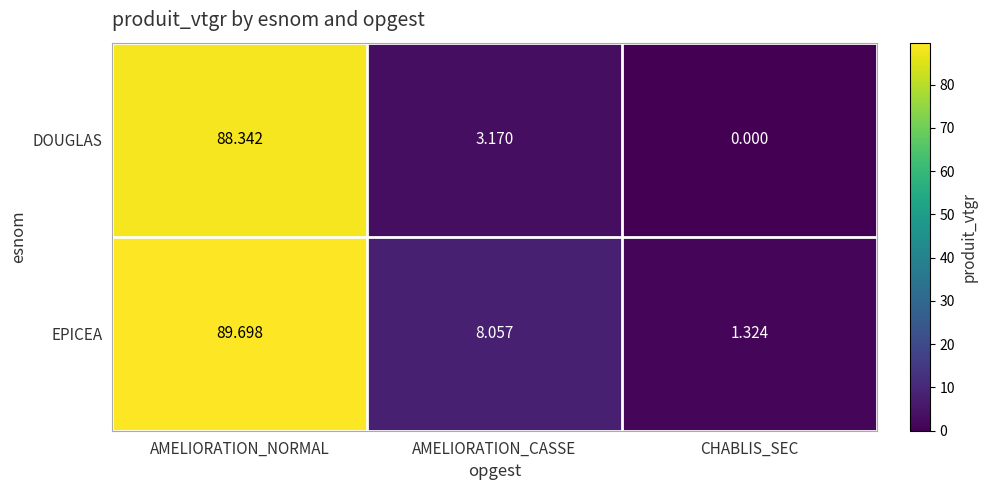

Which series has the largest range (max minus min)?

EPICEA